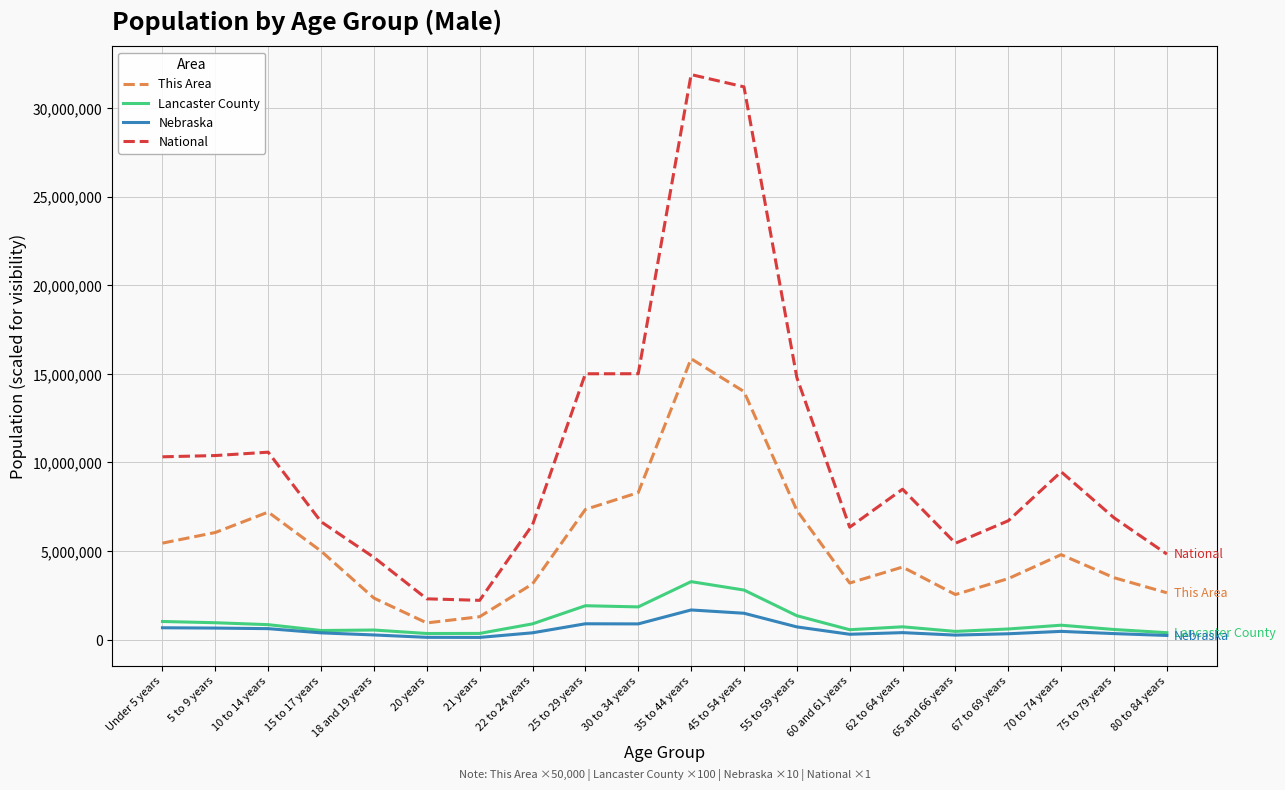

What is the minimum value for This Area?

950000